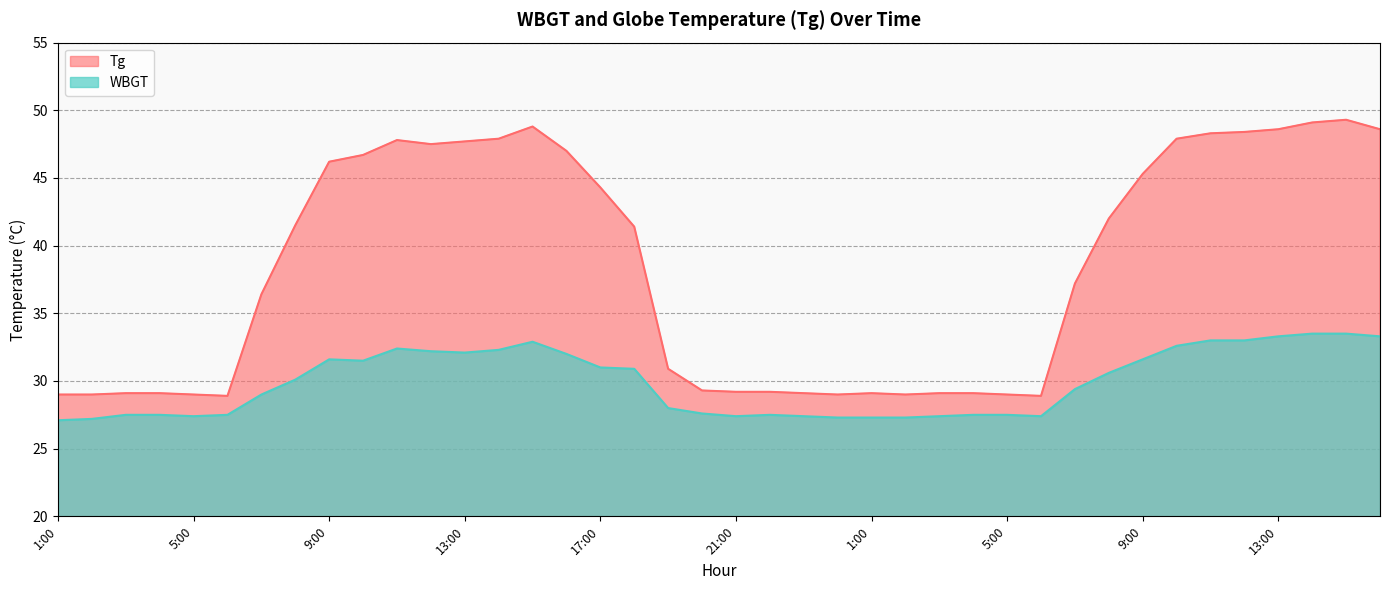

At how many categories does at least one series exceed 40?

20